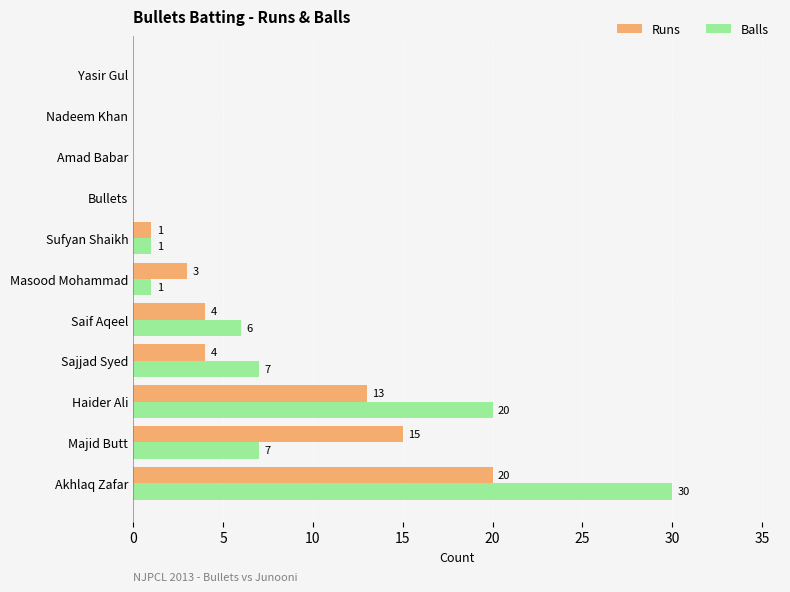

What is the sum of the Balls values at Saif Aqeel and Haider Ali?

26